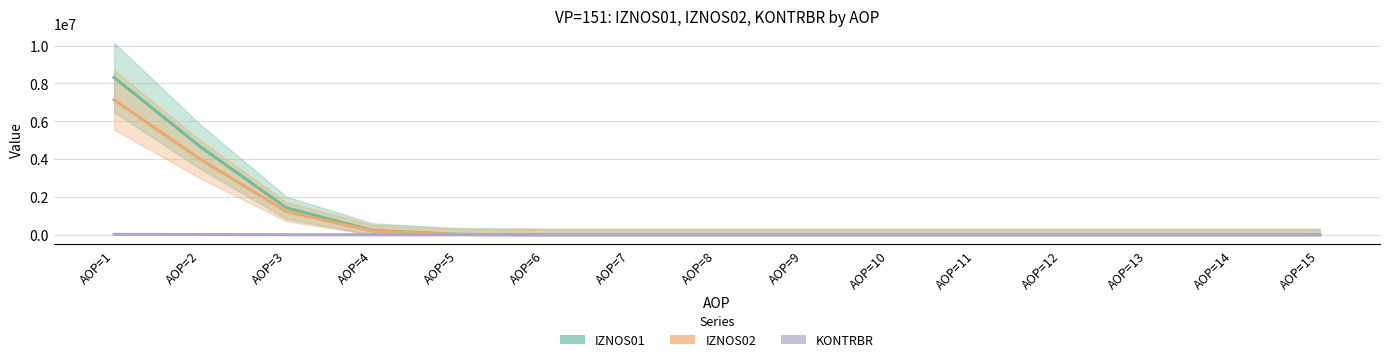

What is the total value across all series at AOP=3?

2658967.5